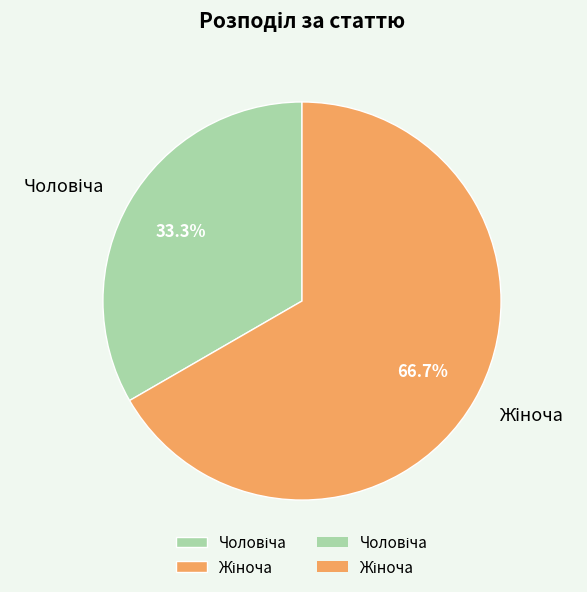

Is there any slice that represents more than half of the pie?

Yes